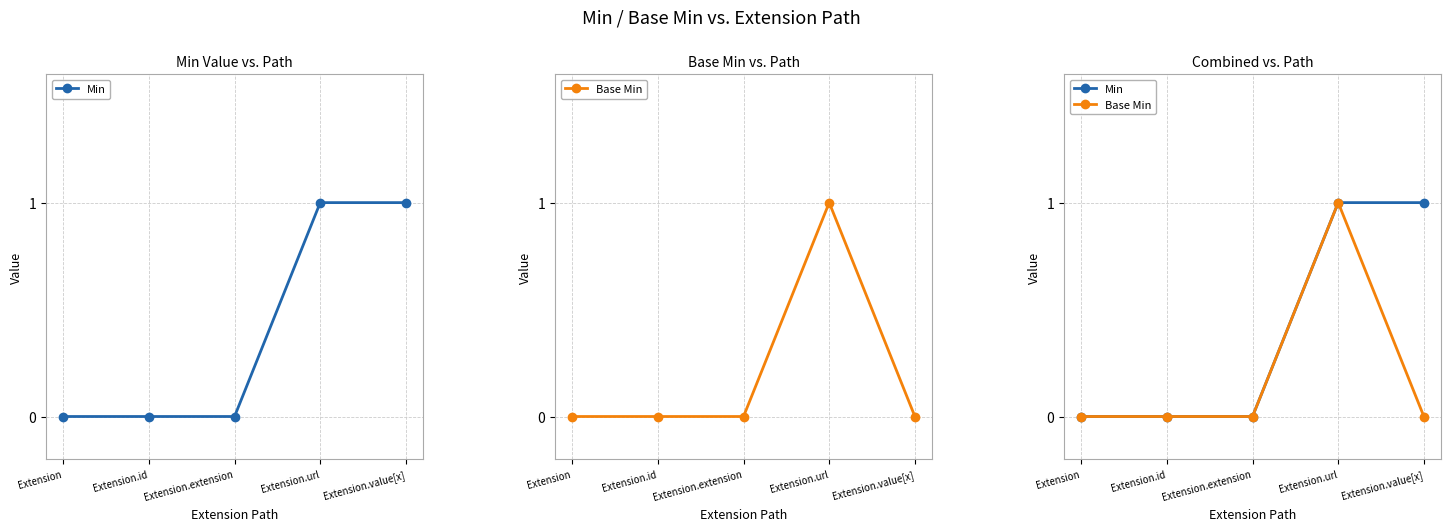

What is the total value across all series at Extension.value[x]?

1